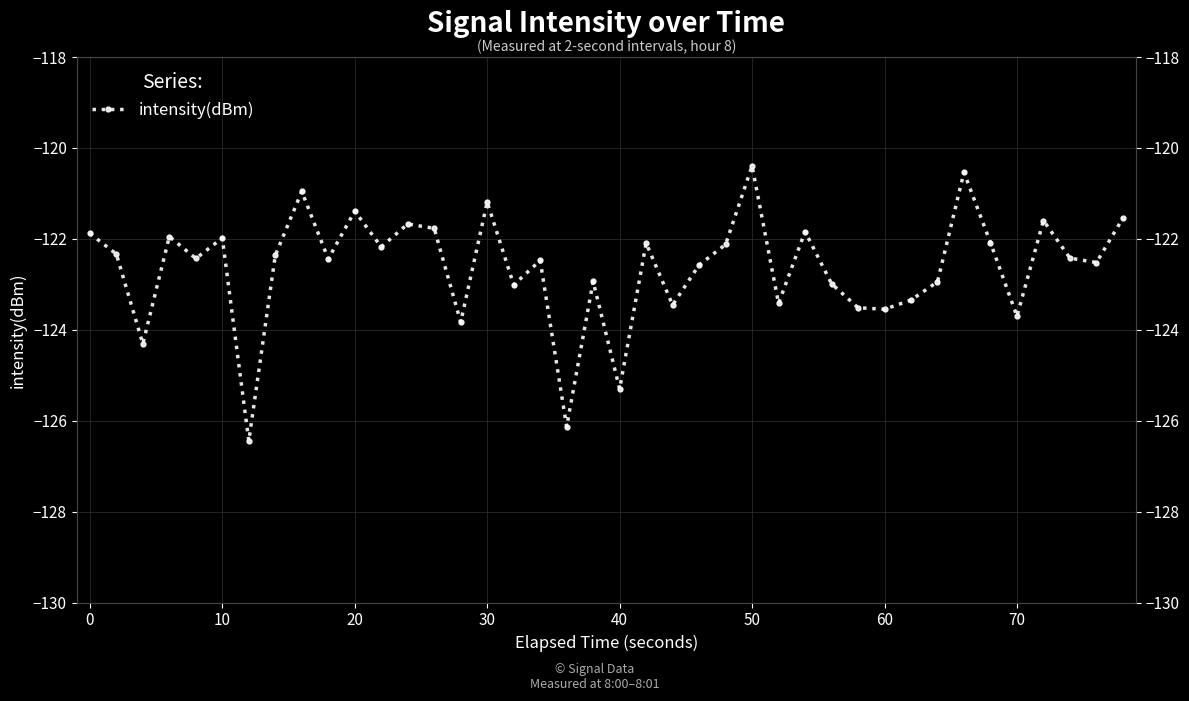

What is the difference between the maximum and second lowest values?

5.7